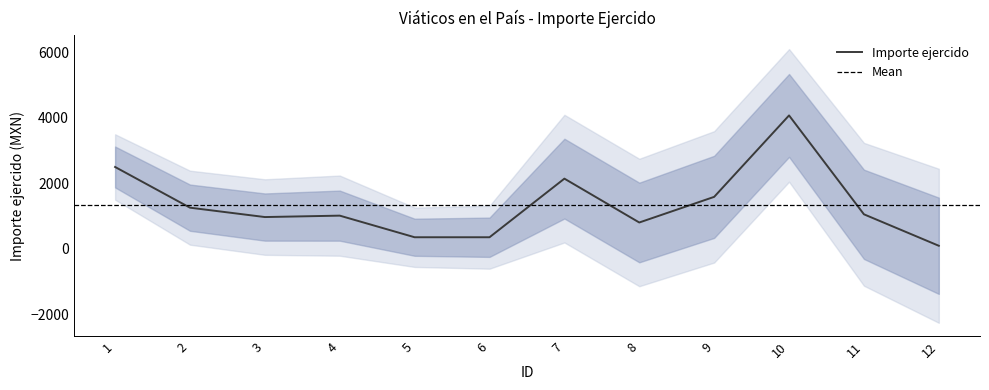

The chart shows a value of 169.8 at 5. True or false?

False